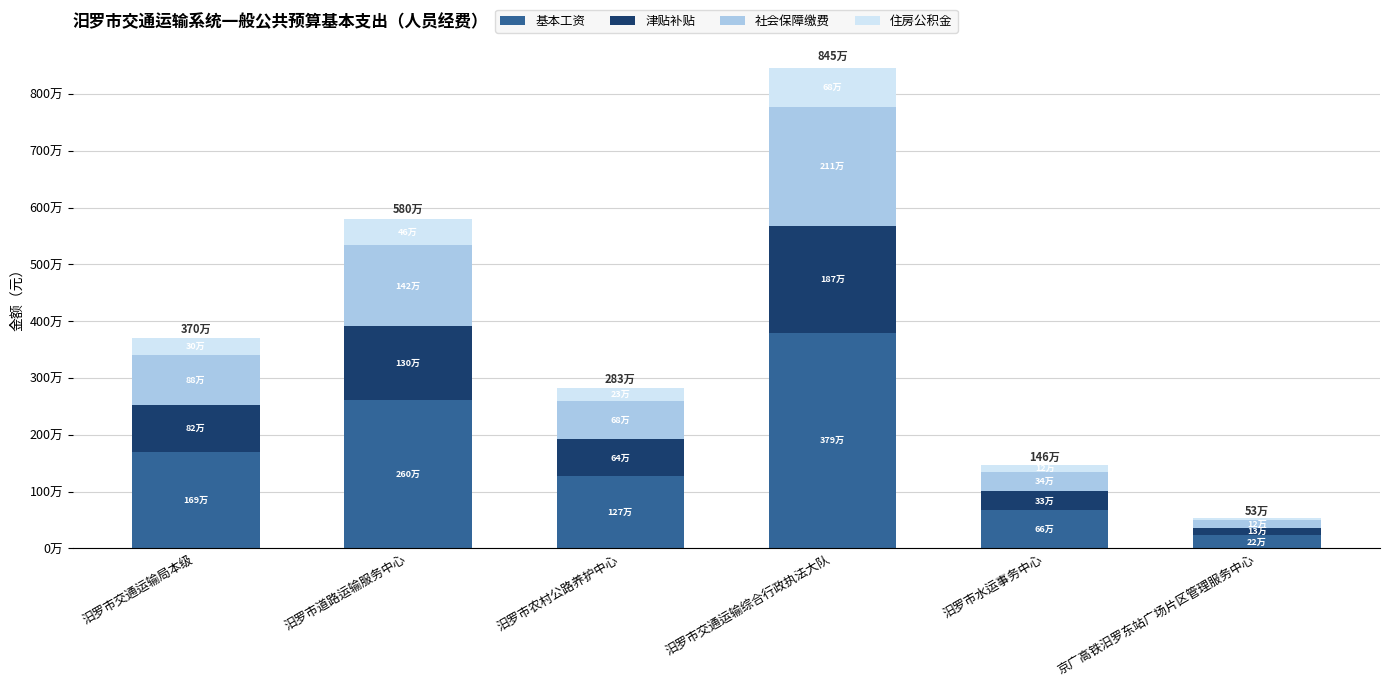

Does the chart contain any negative values?

No